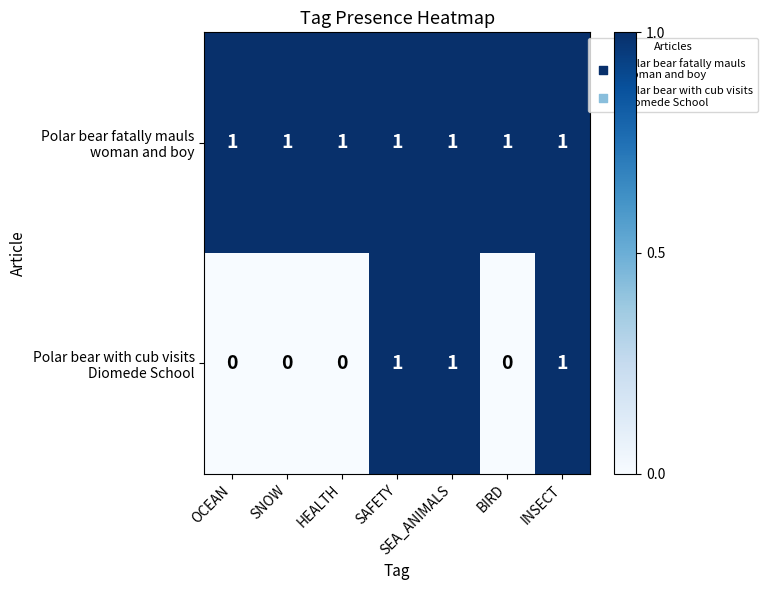

At how many categories does at least one series exceed 0?

7